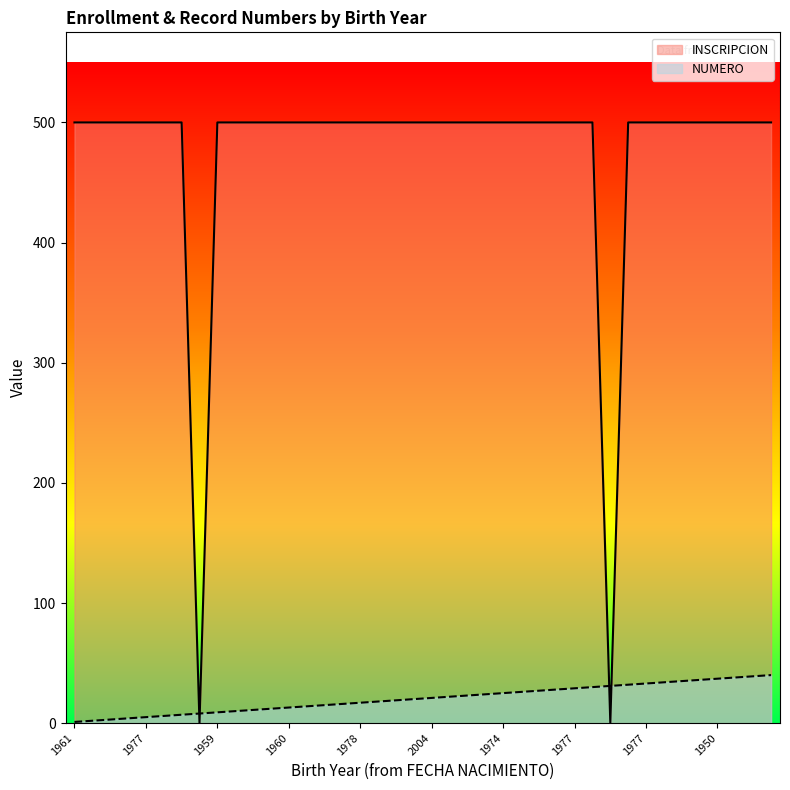

At which label does NUMERO reach its minimum?

1961